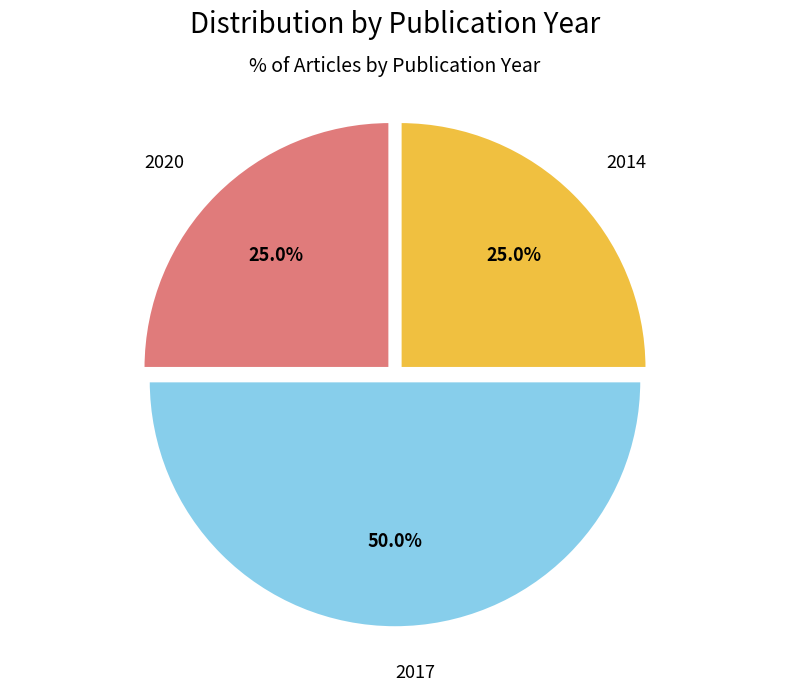

Between 2020 and 2017, which is larger?

2017